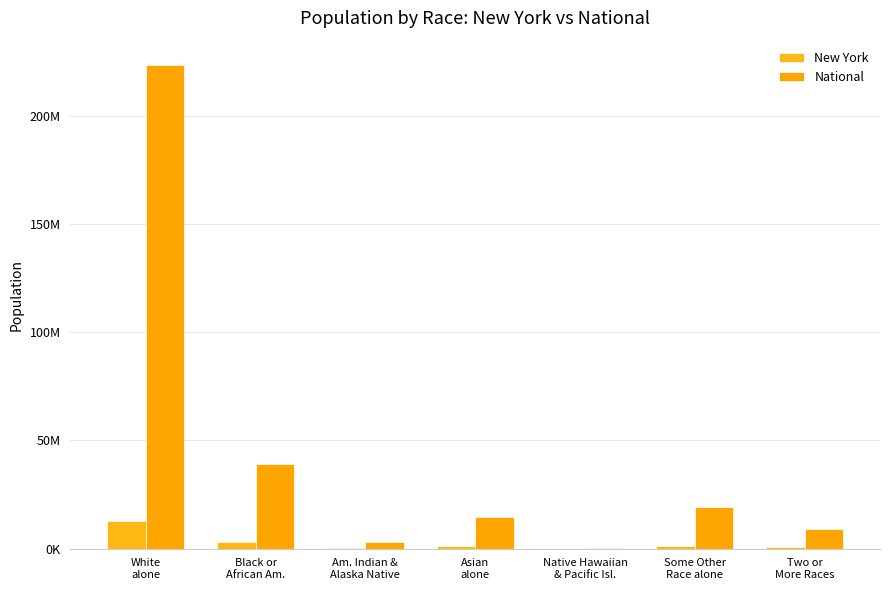

What is the maximum value for National?

223553265